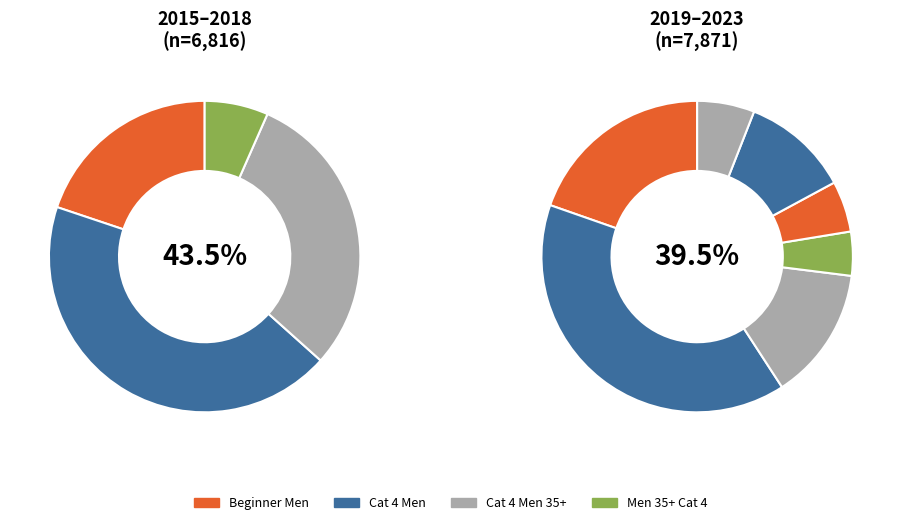

To the nearest percent, what is the average slice percentage?

9%